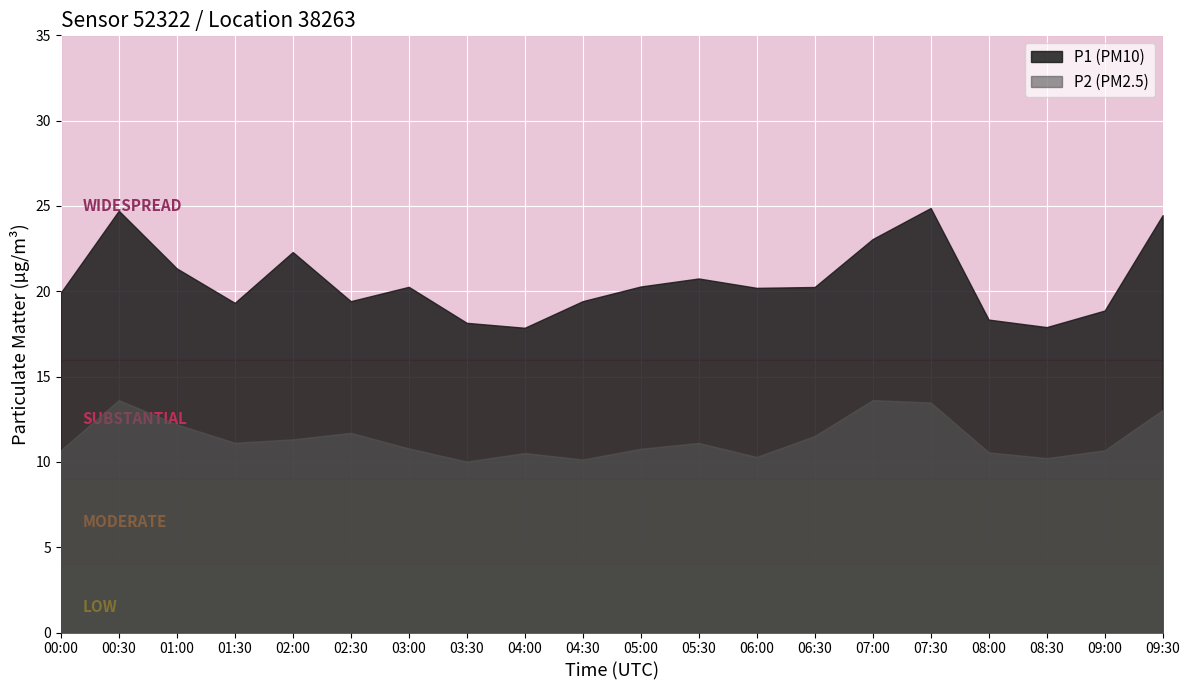

What is the difference between the P2 (PM2.5) values at 08:30 and 06:30?

1.3